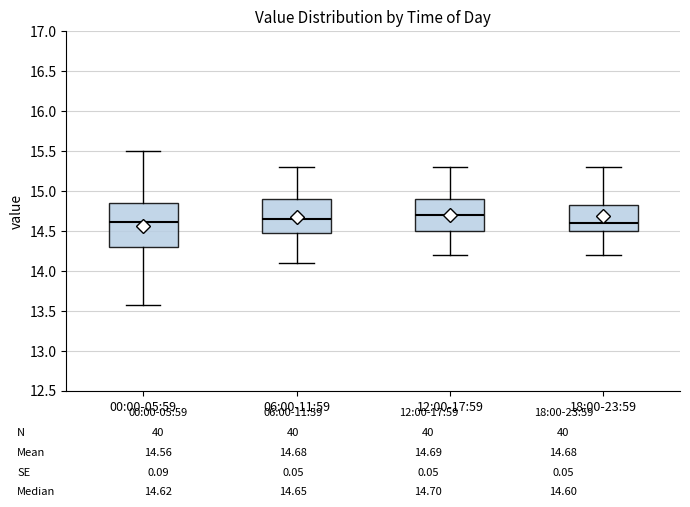

Comparing the boxes themselves (not the whiskers), which one is the tallest?

00:00-05:59